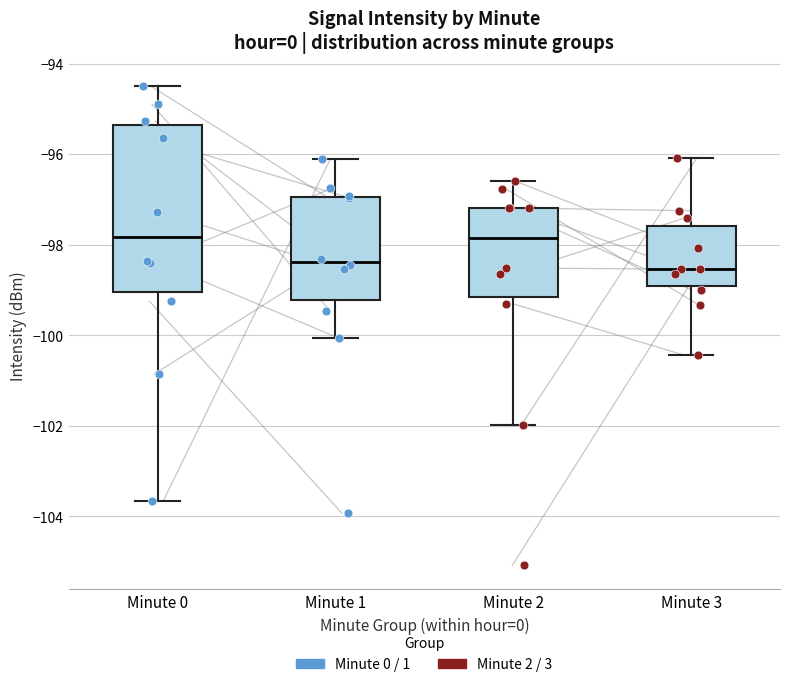

Comparing the boxes themselves (not the whiskers), which one is the tallest?

Minute 0